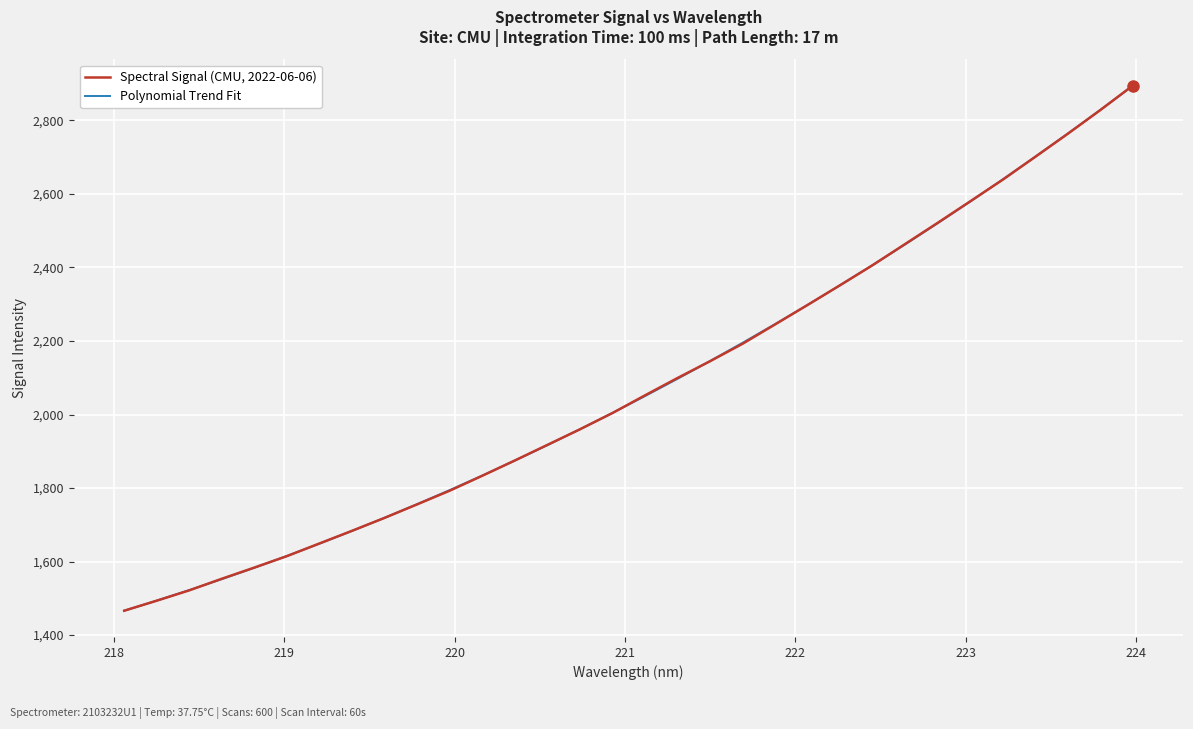

What is the average value of the Polynomial Trend Fit series?

2081.3